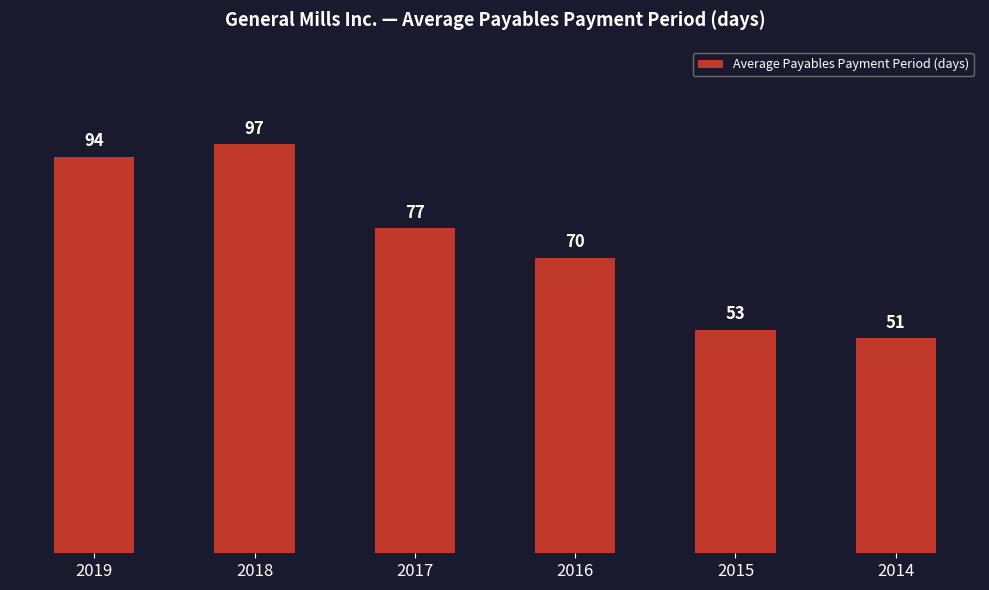

What is the smallest value displayed?

51